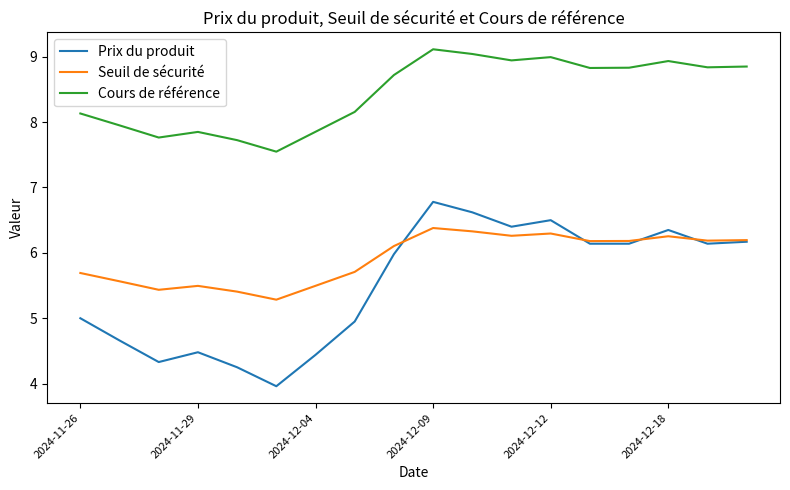

Which series has the largest total across all categories?

Cours de référence